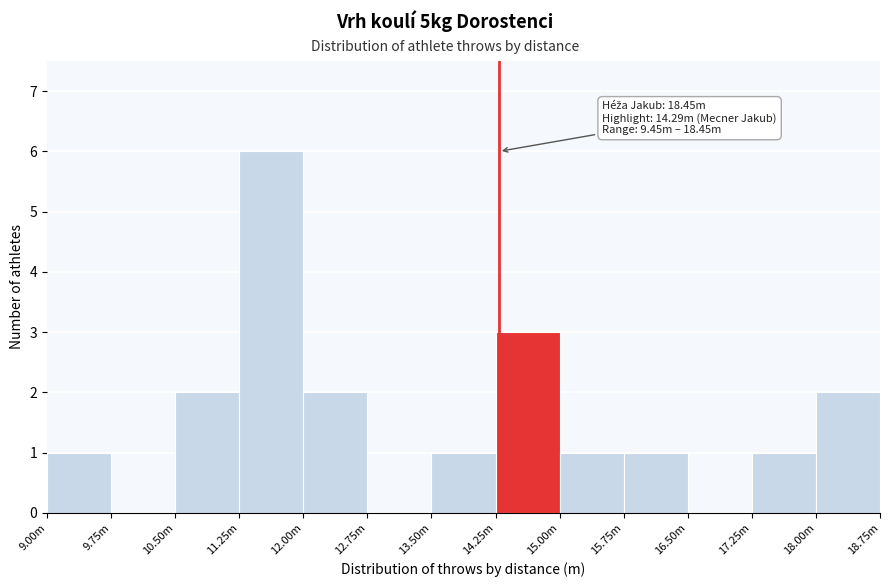

Reading left to right, what are all the values shown in this chart?

9.00m=1	9.75m=0	10.50m=2	11.25m=6	12.00m=2	12.75m=0	13.50m=1	14.25m=3	15.00m=1	15.75m=1	16.50m=0	17.25m=1	18.00m=2